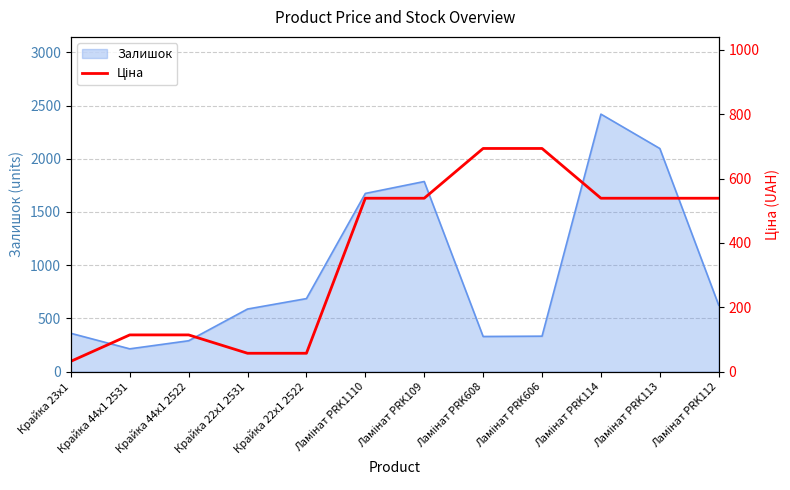

At which category does the chart reach its minimum across all series?

Крайка 23x1